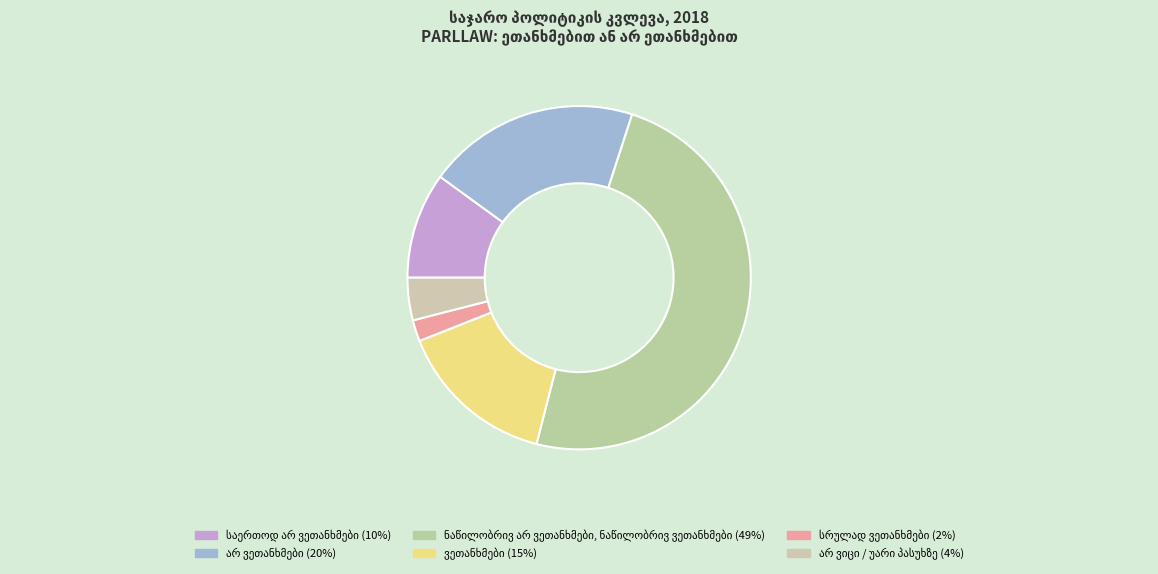

Does ვეთანხმები represent more than half of the total?

No